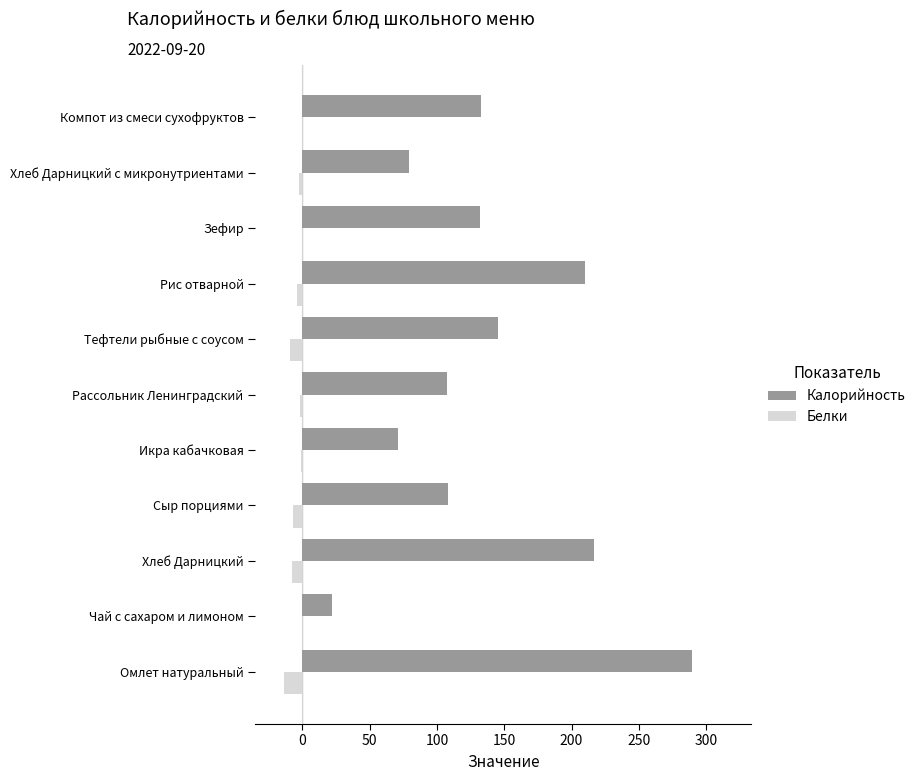

At which category is the sum across all series the highest?

Омлет натуральный